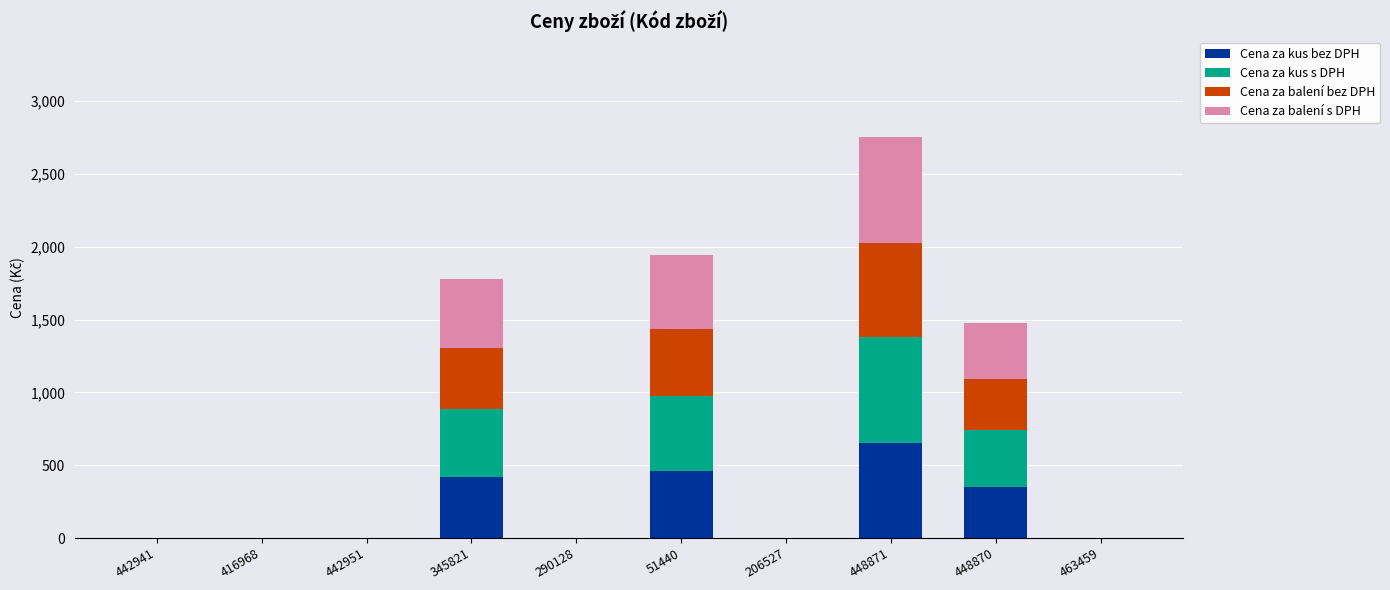

What is the total value across all series at 448870?

1479.8